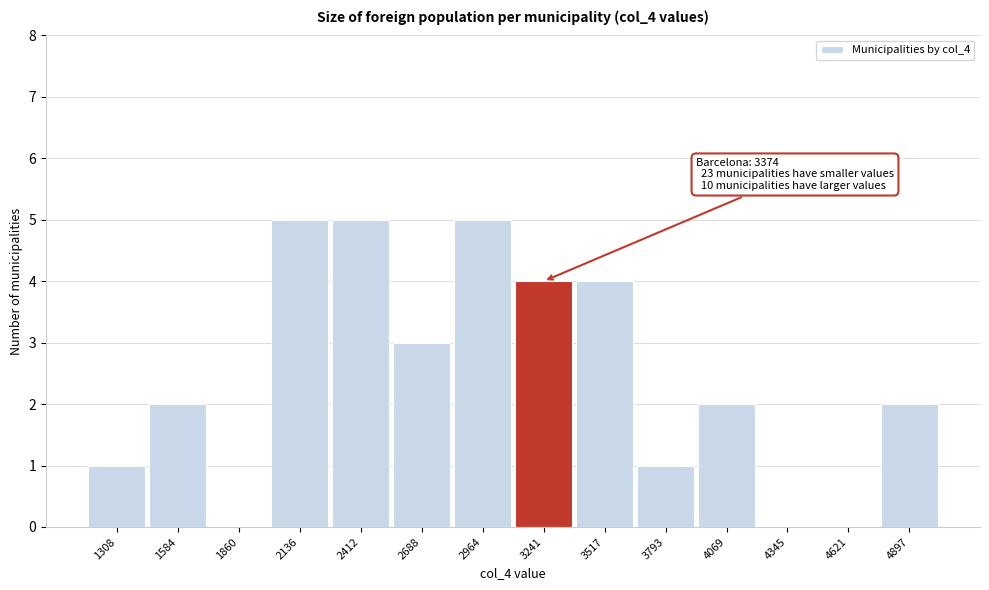

Reading right to left, transcribe all the data shown in this chart.

4897=2	4621=0	4345=0	4069=2	3793=1	3517=4	3241=4	2964=5	2688=3	2412=5	2136=5	1860=0	1584=2	1308=1